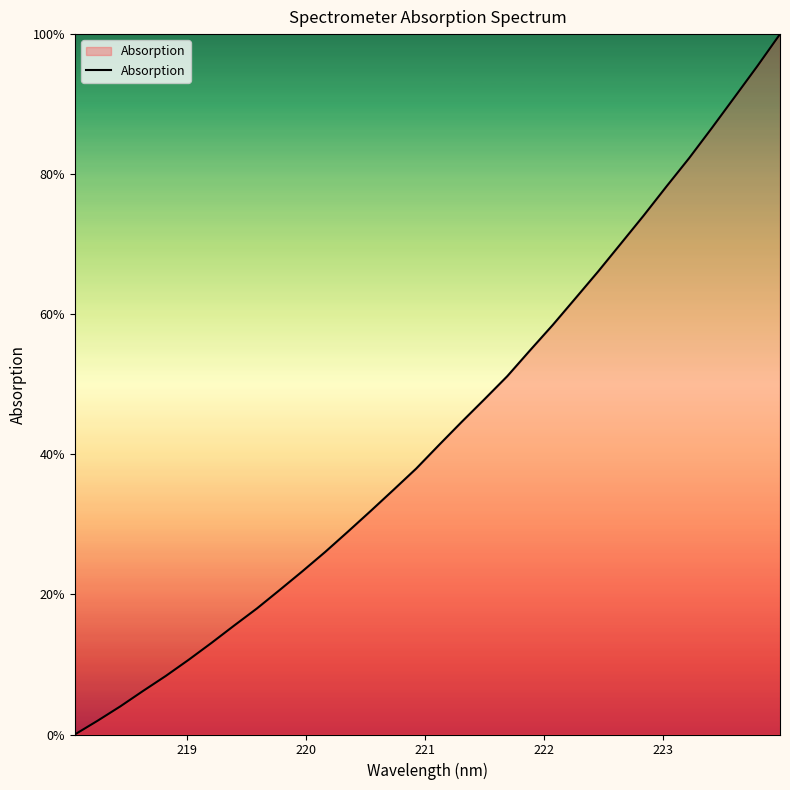

What is the greatest value displayed?

100.0